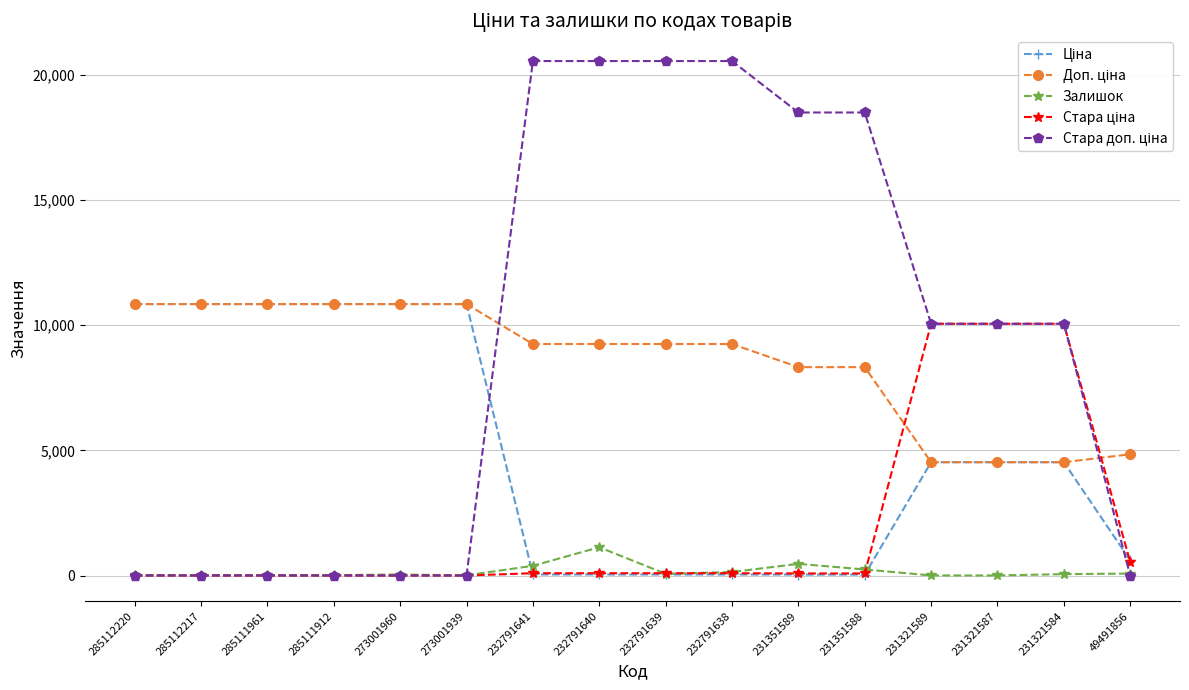

What is the greatest value displayed?

20547.0